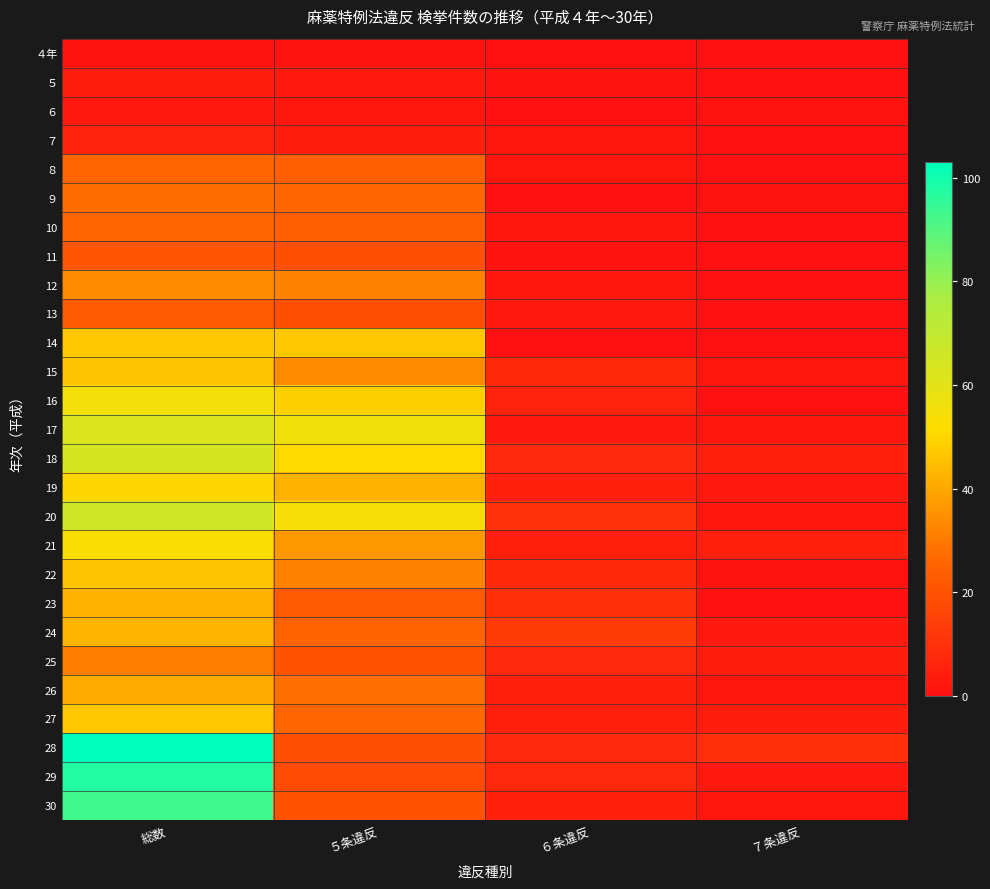

How many data points does each series have?

4